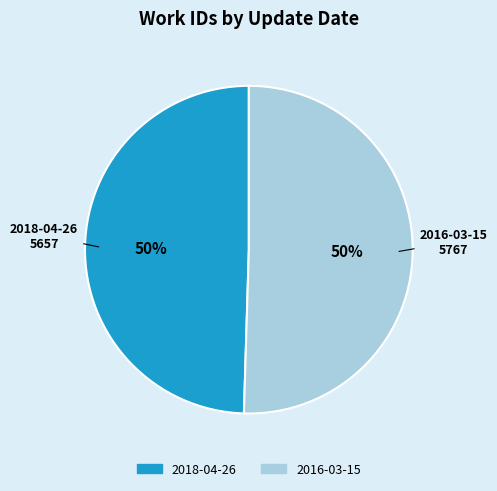

Combined, do 2018-04-26 and 2016-03-15 account for over 50%?

Yes